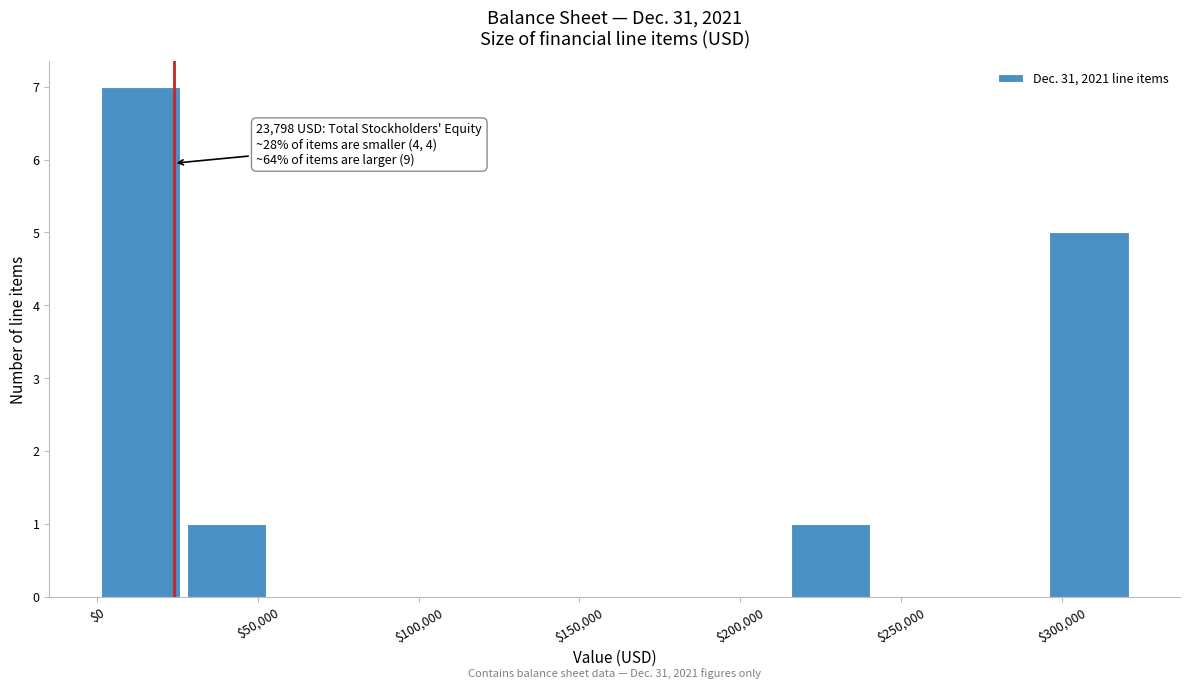

Which range on the x-axis has the tallest bar?

0 to 25000